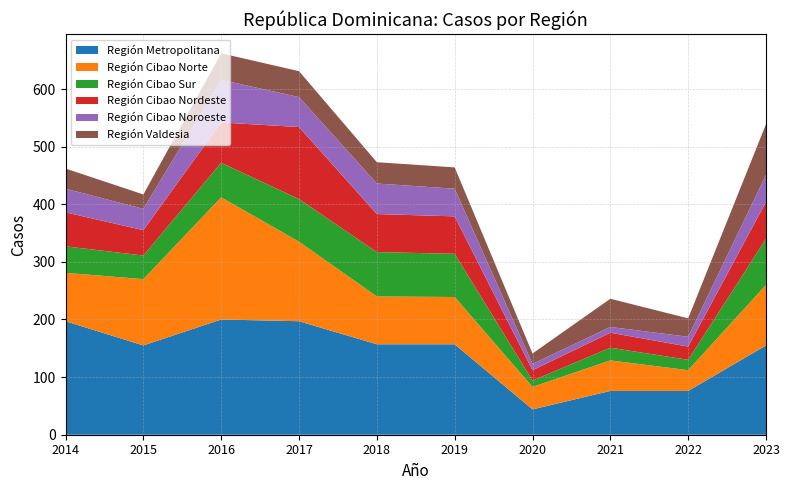

Reading left to right, what are all the values shown in this chart?

Región Metropolitana: 2014=197	2015=155	2016=200	2017=197	2018=157	2019=157	2020=44	2021=76	2022=76	2023=155
Región Cibao Norte: 2014=84	2015=115	2016=212	2017=138	2018=83	2019=82	2020=39	2021=53	2022=36	2023=105
Región Cibao Sur: 2014=46	2015=41	2016=60	2017=74	2018=77	2019=75	2020=11	2021=22	2022=18	2023=80
Región Cibao Nordeste: 2014=59	2015=44	2016=70	2017=125	2018=66	2019=65	2020=18	2021=26	2022=23	2023=64
Región Cibao Noroeste: 2014=41	2015=37	2016=74	2017=52	2018=53	2019=48	2020=11	2021=10	2022=17	2023=47
Región Valdesia: 2014=35	2015=25	2016=46	2017=45	2018=37	2019=37	2020=18	2021=49	2022=32	2023=88